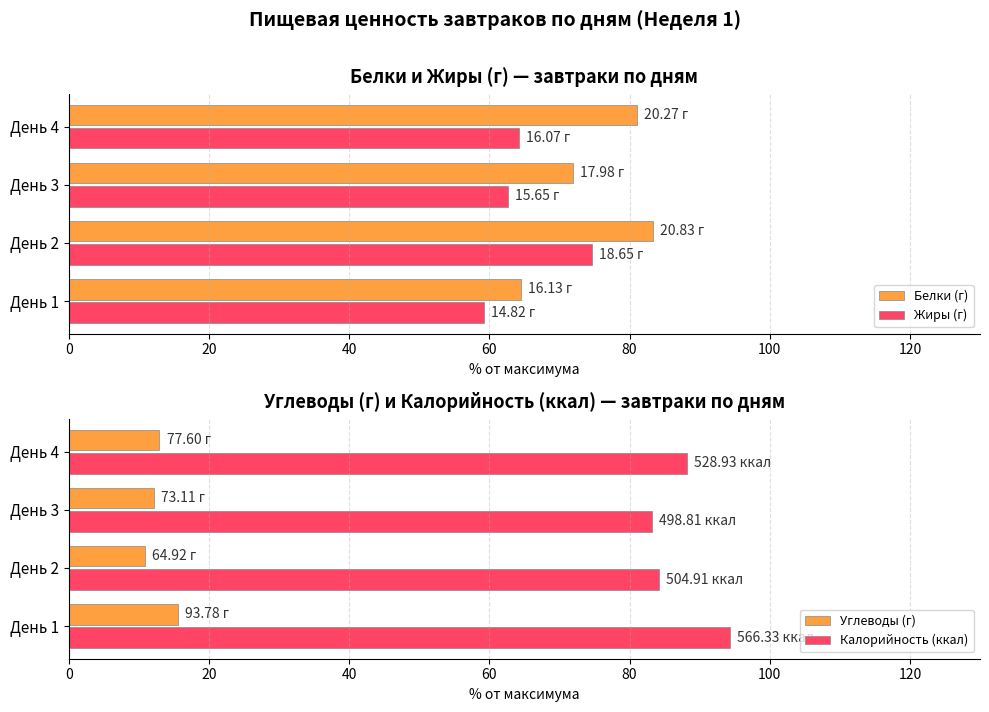

How many data points in Белки (г) are less than 81?

2